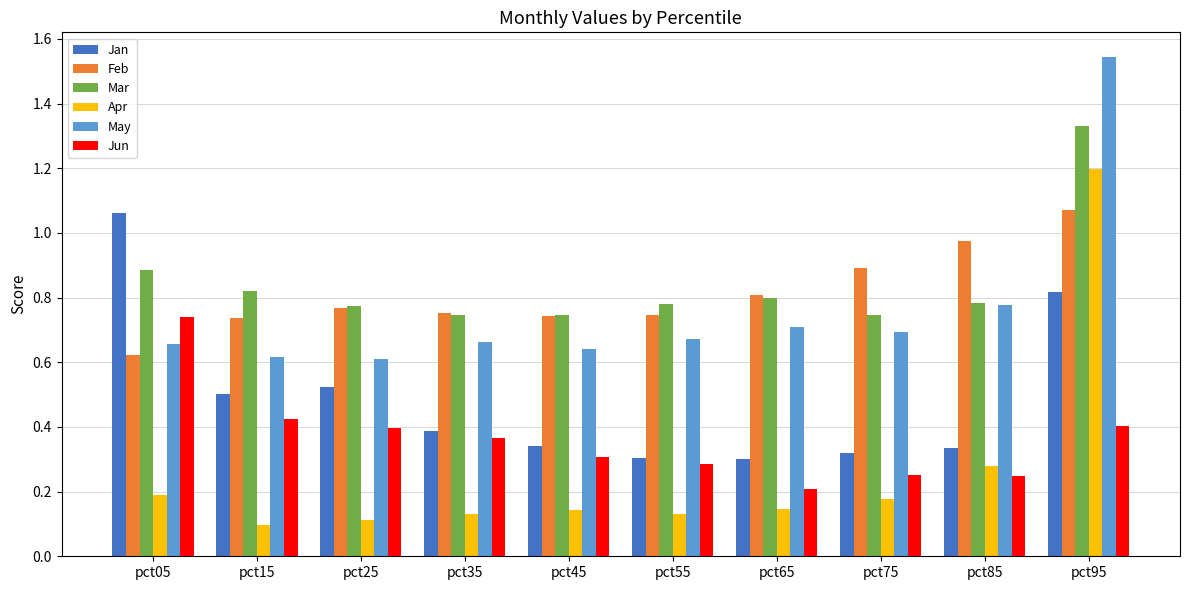

True or false: Feb has a value of 0.7 at pct15.

True